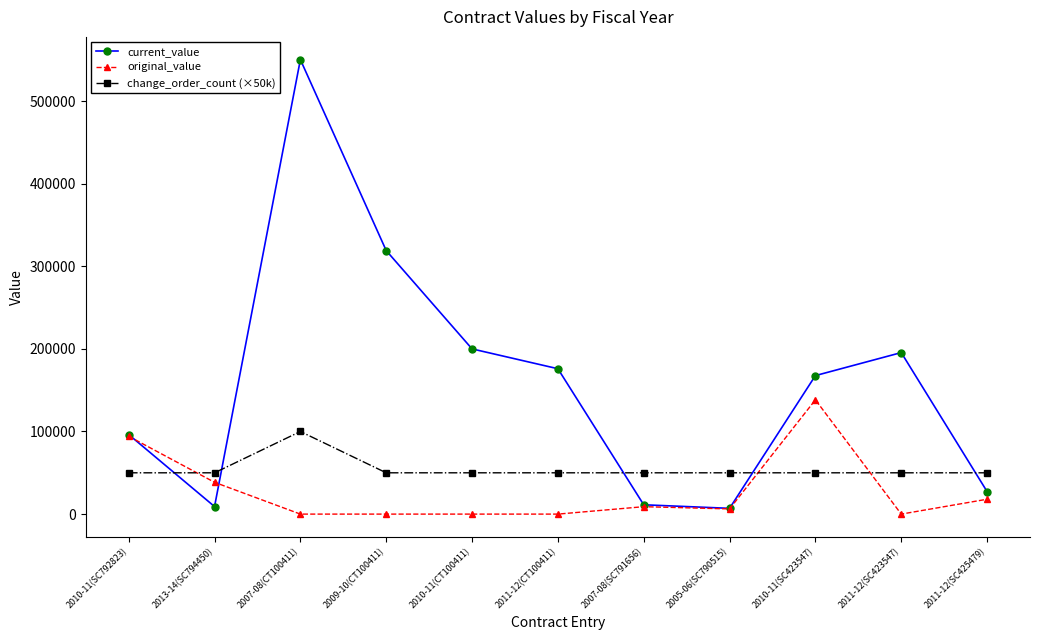

Read the original_value value at 2013-14(SC794450).

38500.0